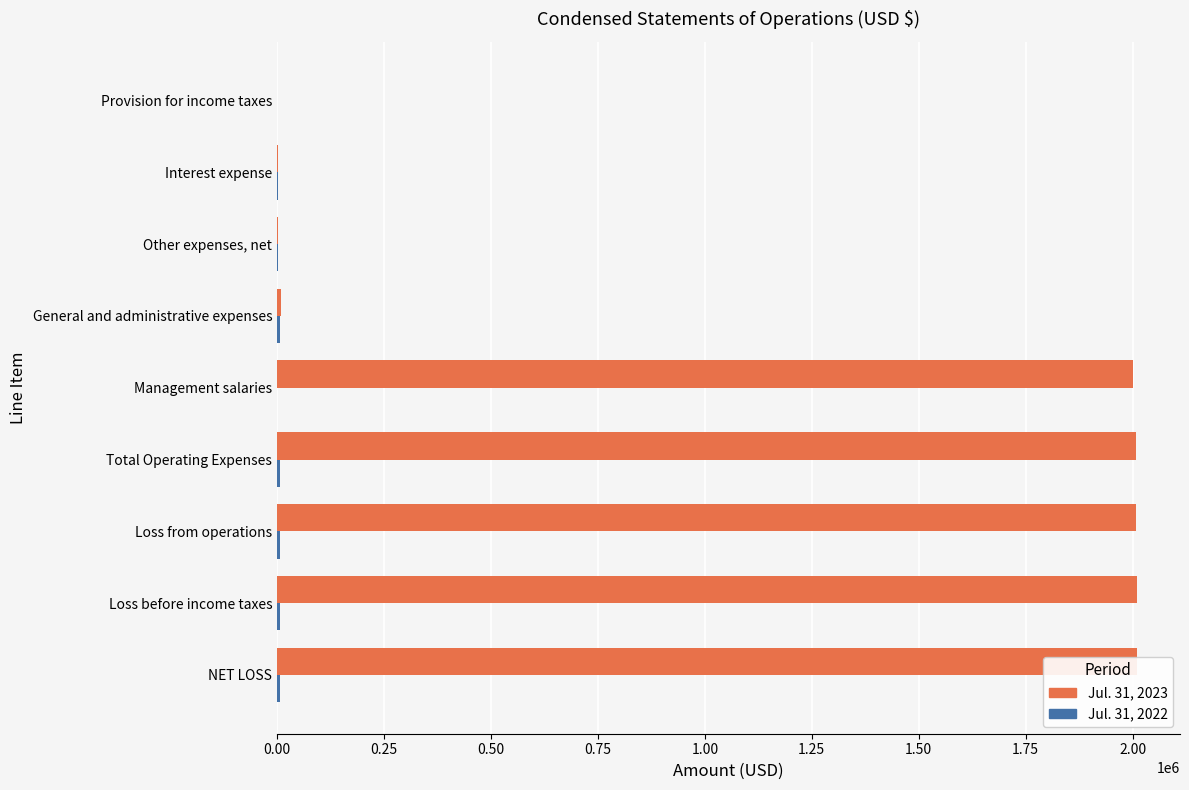

Rank the series by their maximum value, from lowest to highest.

Jul. 31, 2022, Jul. 31, 2023